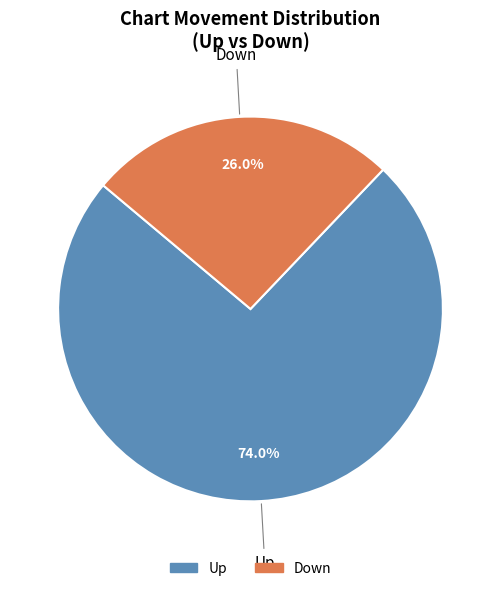

What is the ratio of the value at Up to the value at Down?

2.8